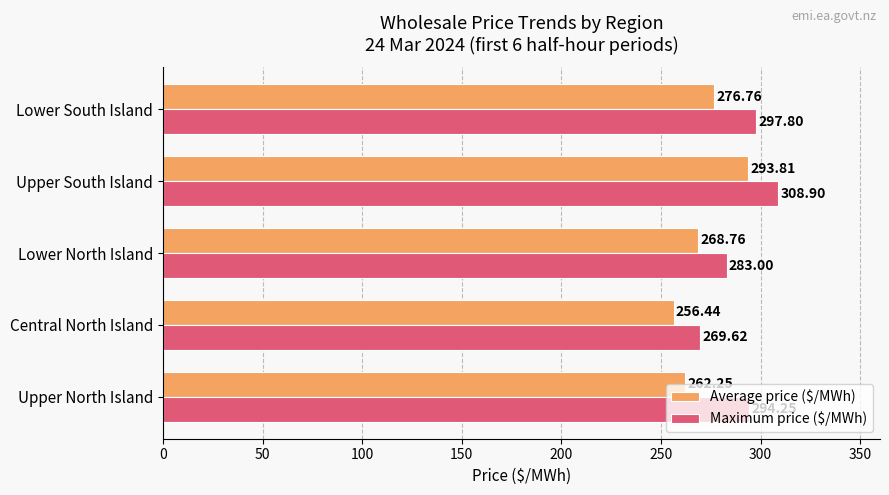

What is the maximum value for Maximum price ($/MWh)?

308.9